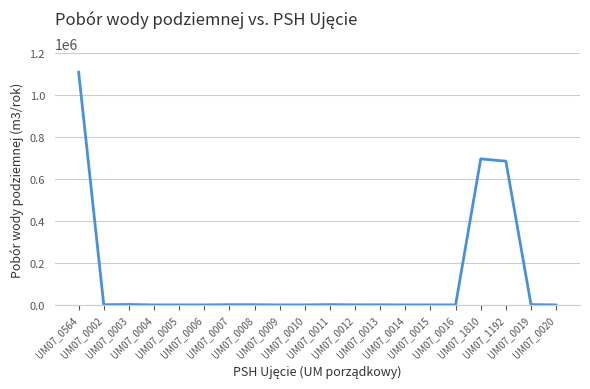

The chart shows a value of 122 at UM07_0010. True or false?

True